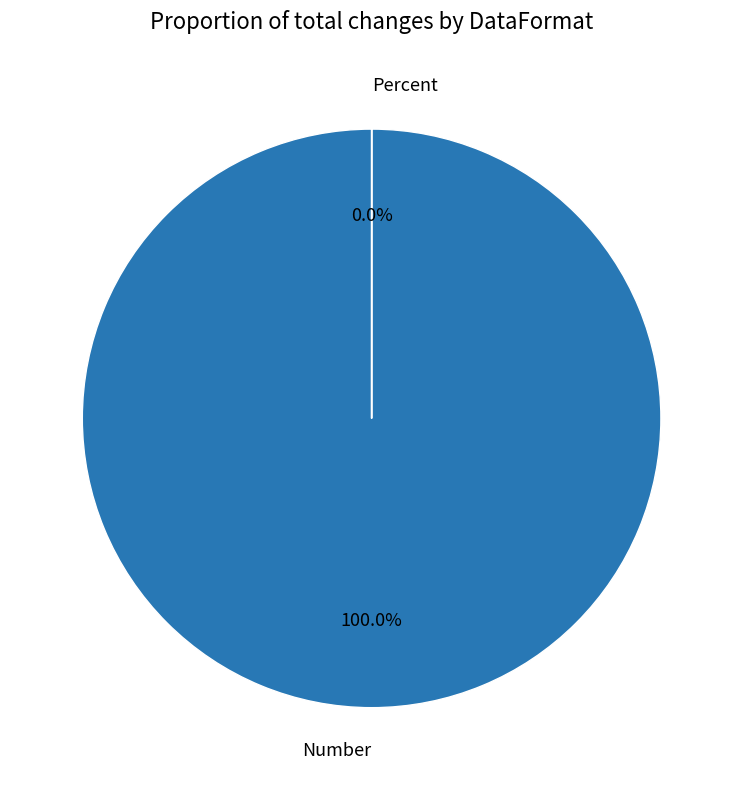

To the nearest percent, what is the average slice percentage?

50%